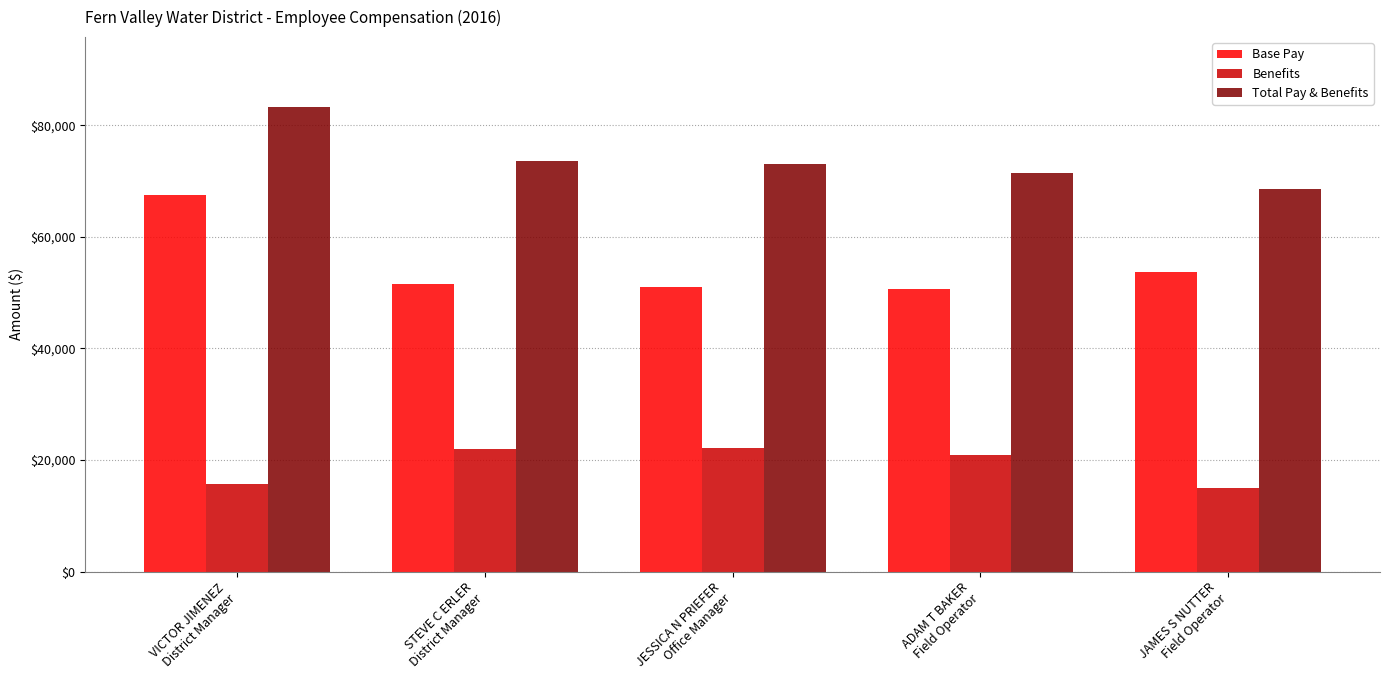

What is the label of the 3rd bar from the right?

JESSICA N PRIEFER
Office Manager